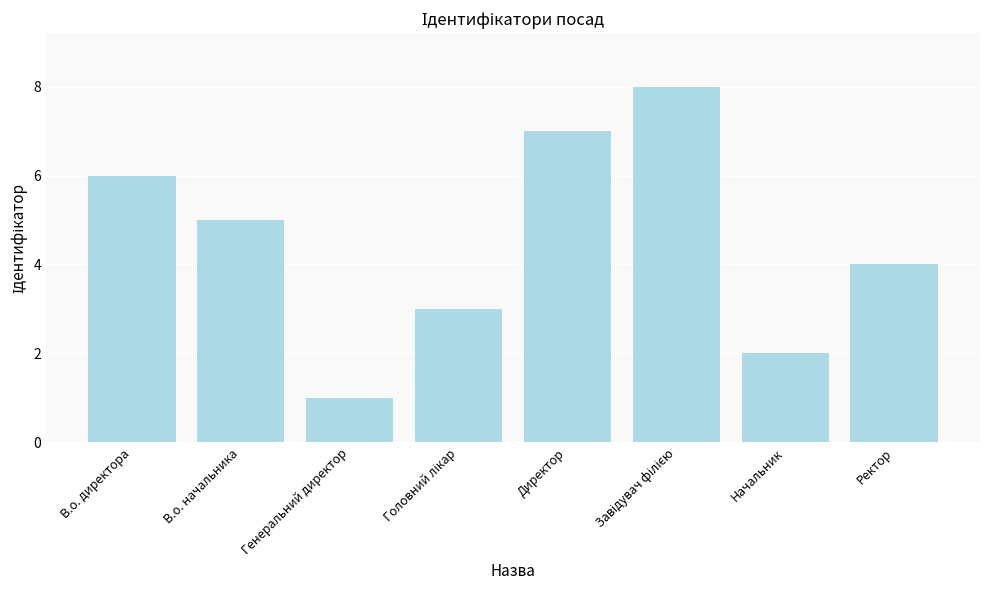

Is it true that the value at Начальник is 2?

True